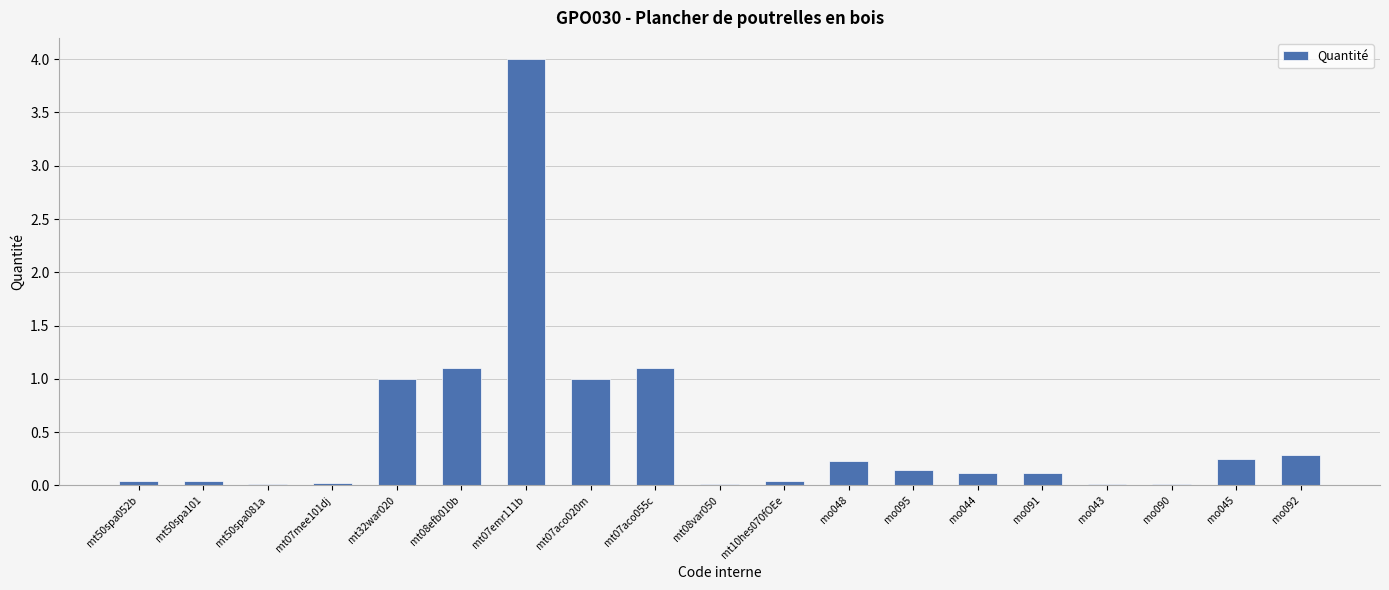

What is the change in value from mt07aco055c to mo048?

-0.9